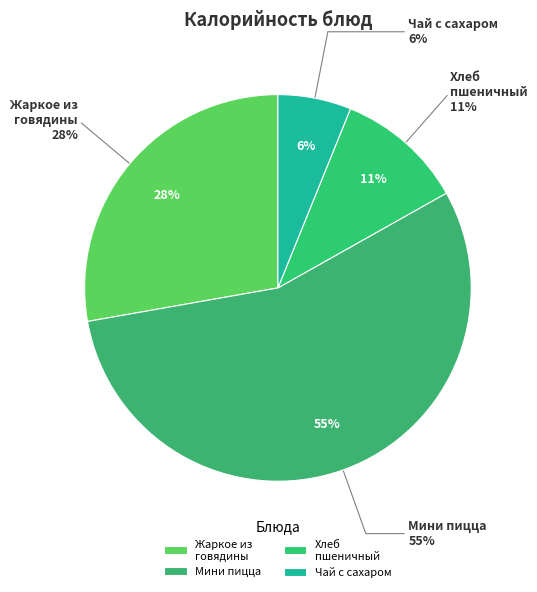

The хлеб пшеничный slice represents 11% of the pie. True or false?

True